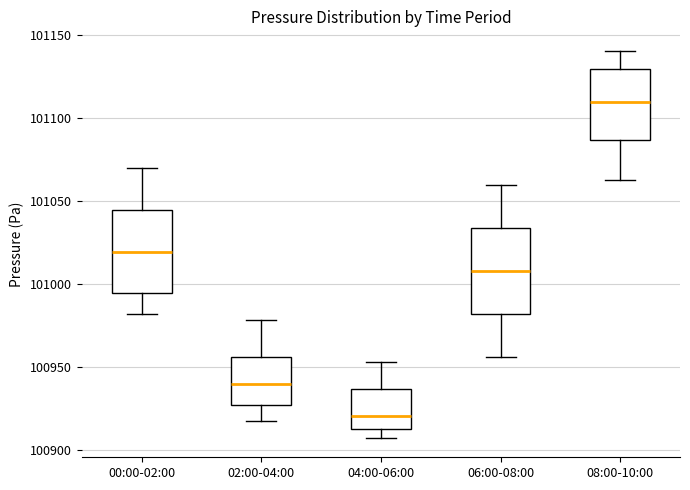

Which box has the highest median line?

08:00-10:00